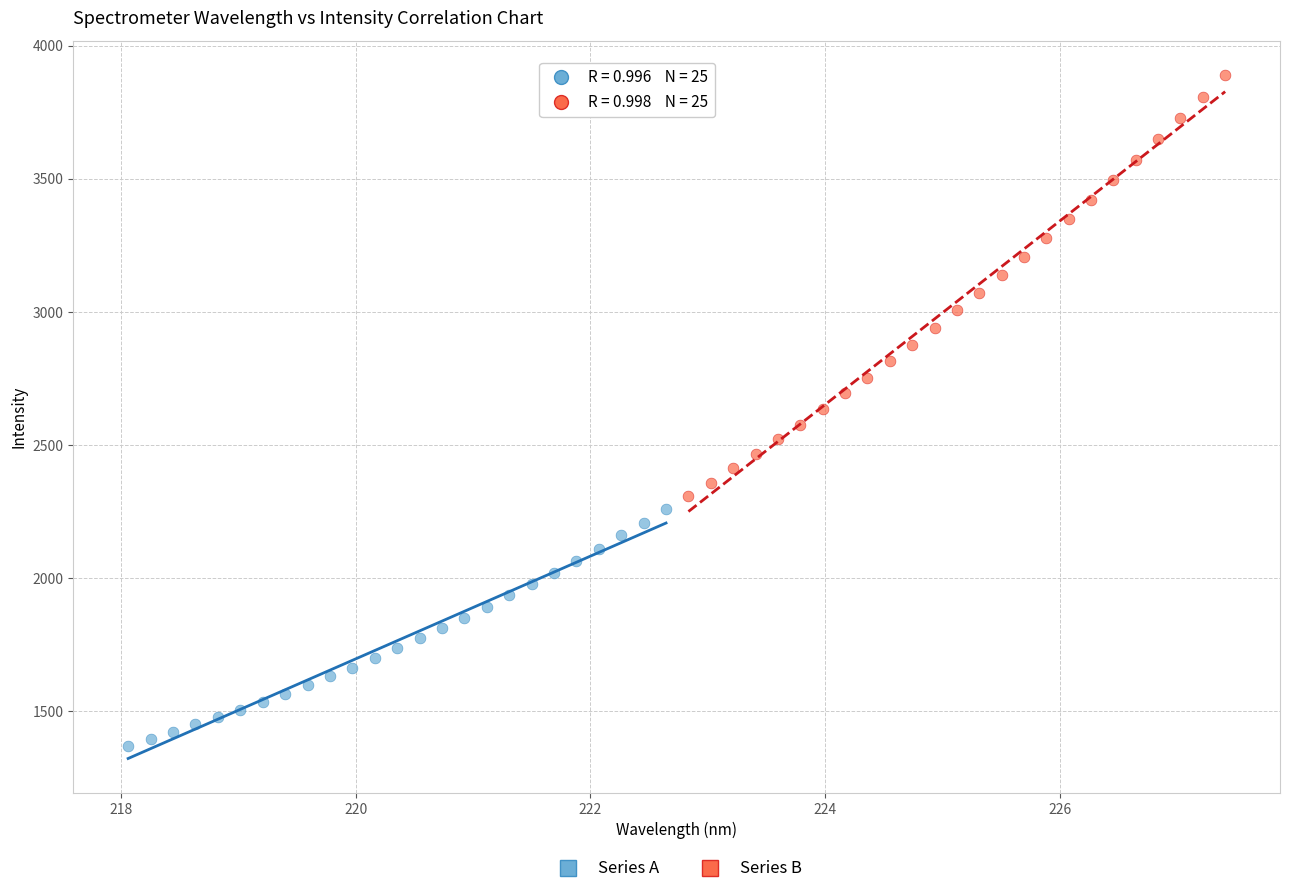

Which series contains the lowest Y value?

Series A